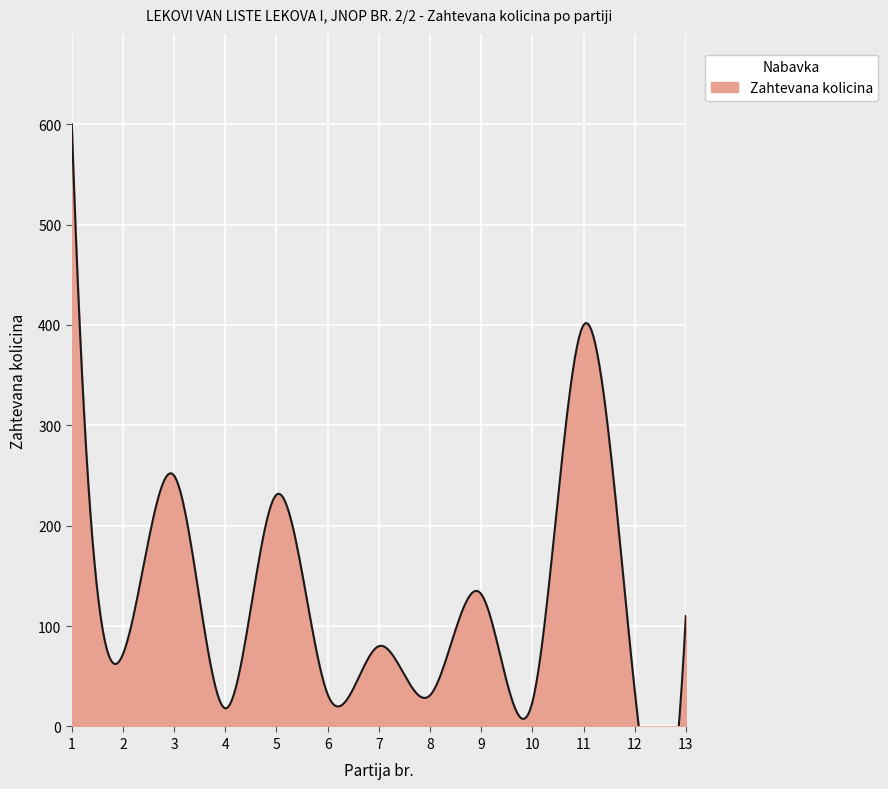

Between 12 and 13, which is larger?

13